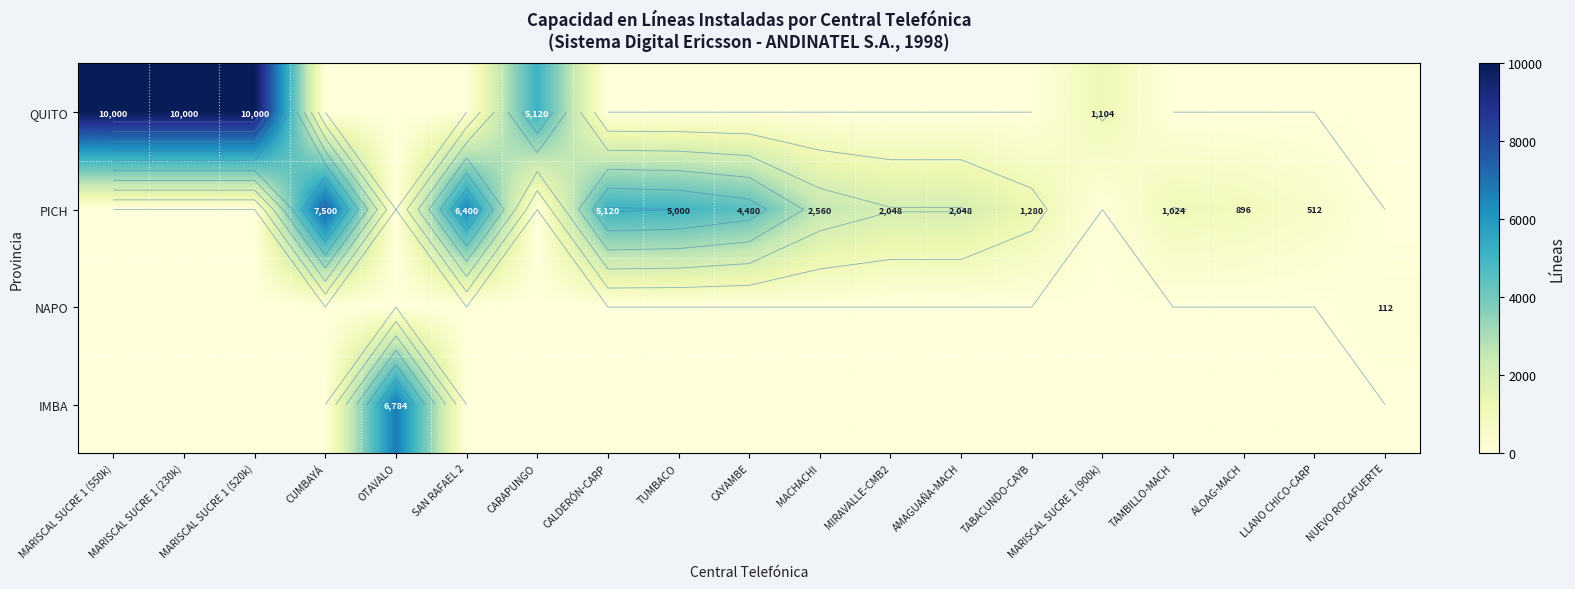

At which category is the sum across all series the highest?

MARISCAL SUCRE 1 (550k)